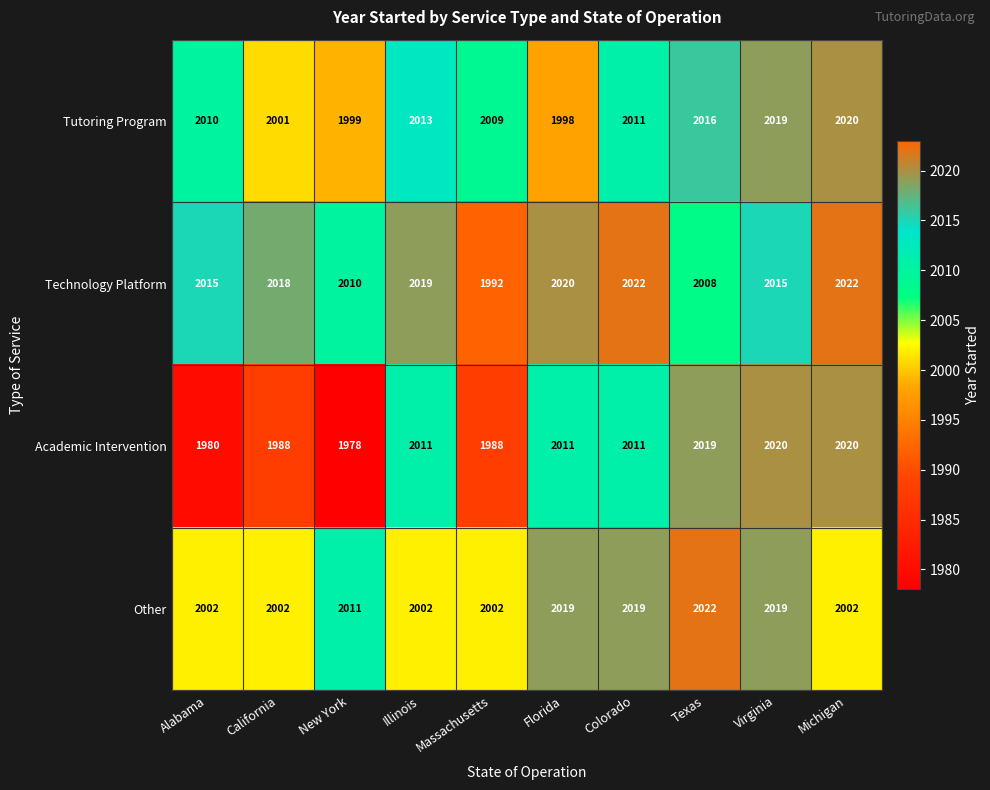

Which series has the largest range (max minus min)?

Academic Intervention